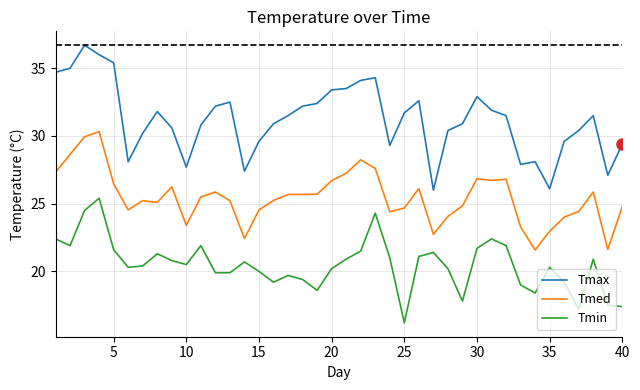

True or false: Tmax and Tmed cross at least once.

False